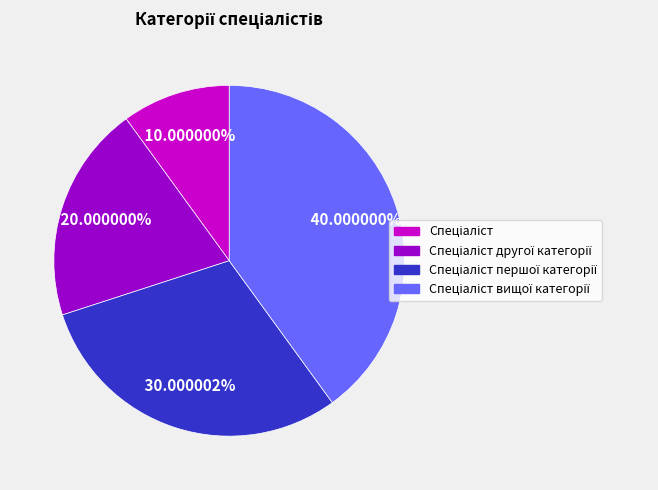

How many segments does this pie chart have?

4